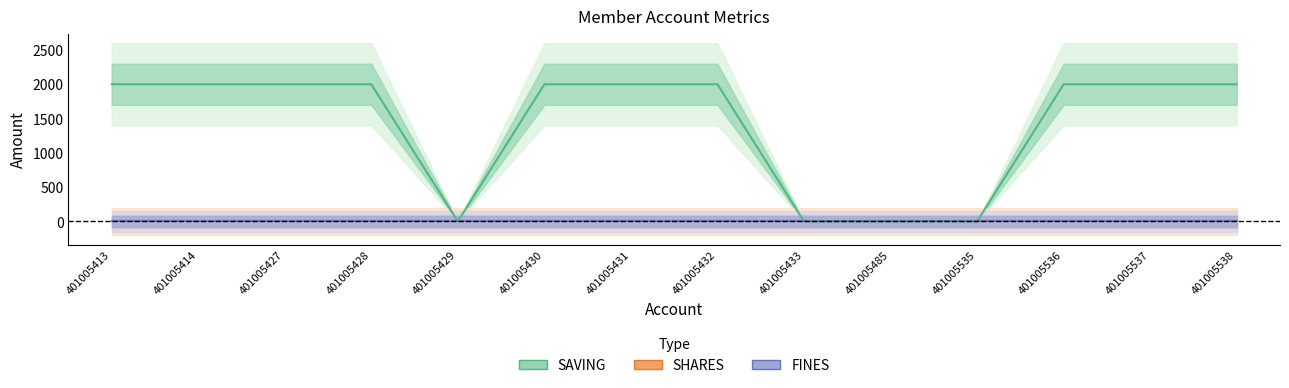

How many distinct data groups are displayed?

3